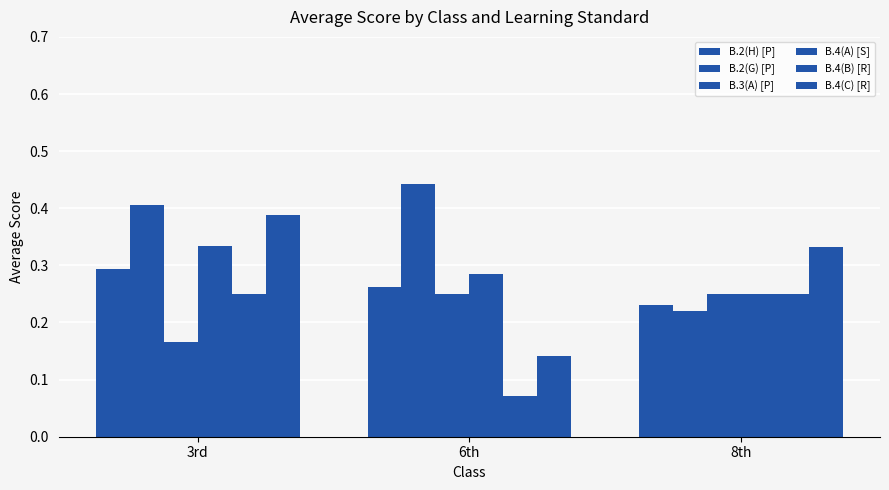

What position from the right is 3rd?

3